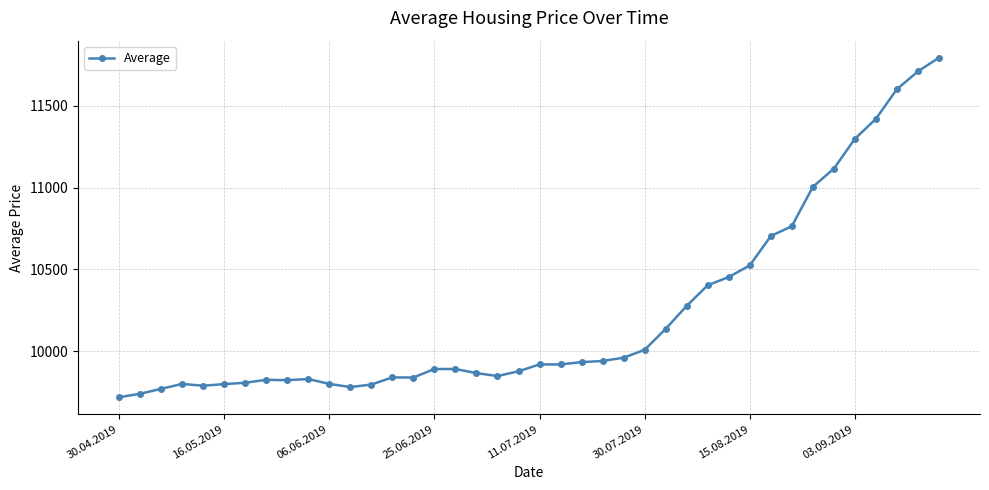

True or false: the data has more than 1 interior local peaks.

True